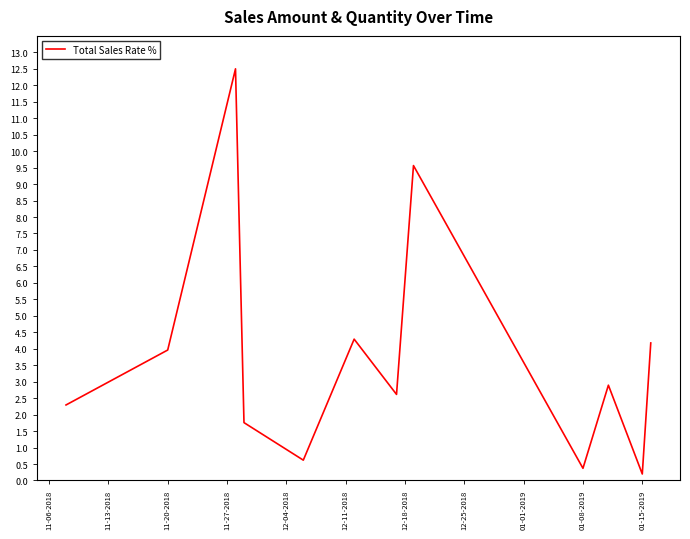

What is the difference between the maximum and minimum values?

12.3